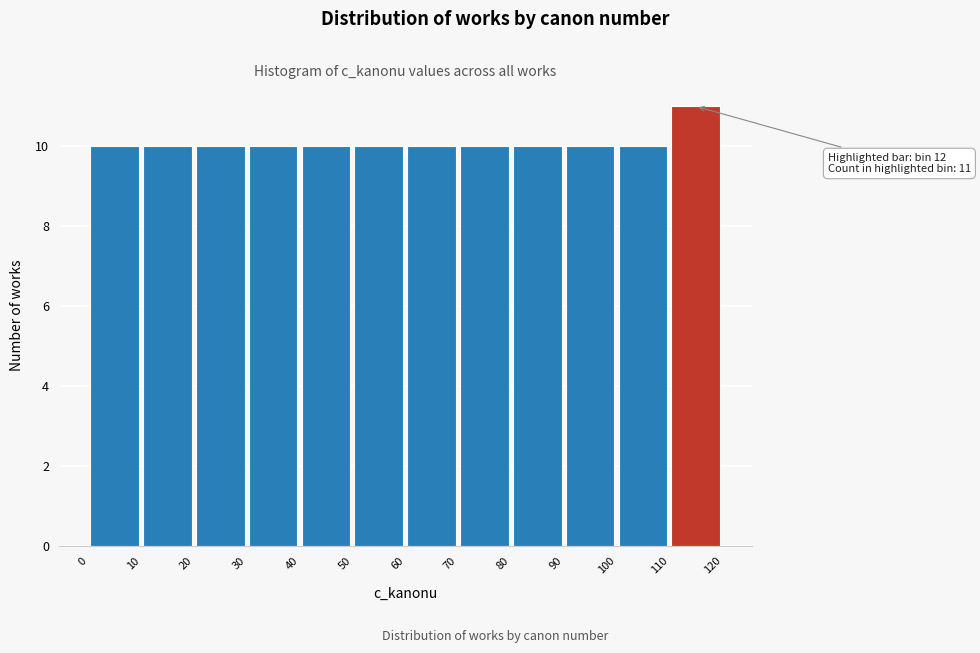

Over which range of the x-axis is the bar tallest?

110 to 120